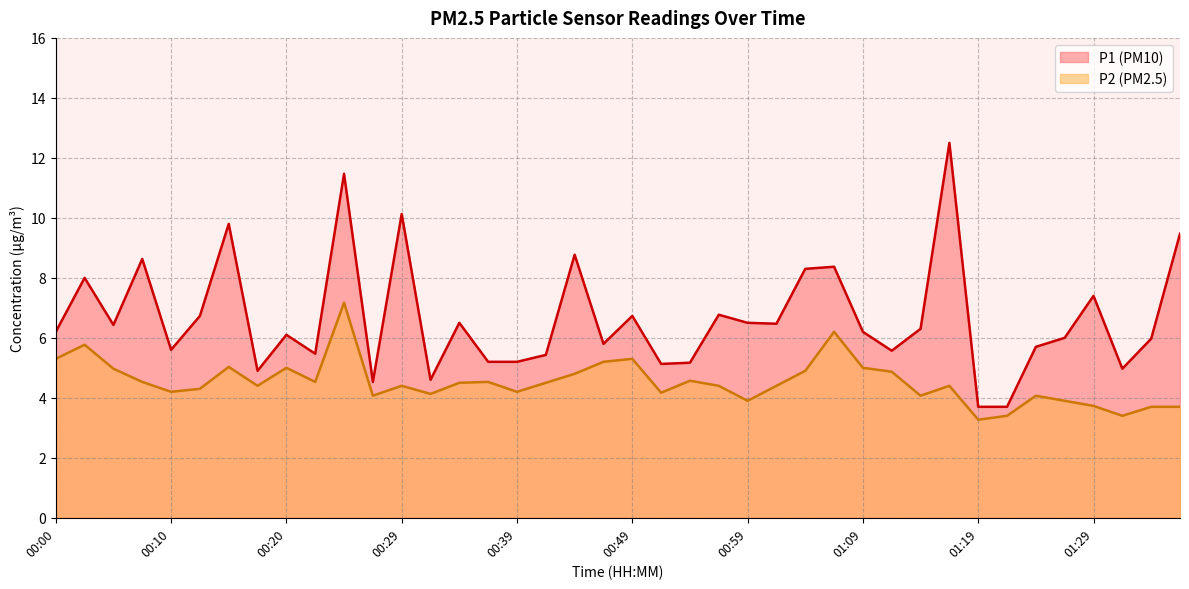

Which category has the highest value across all series?

01:16